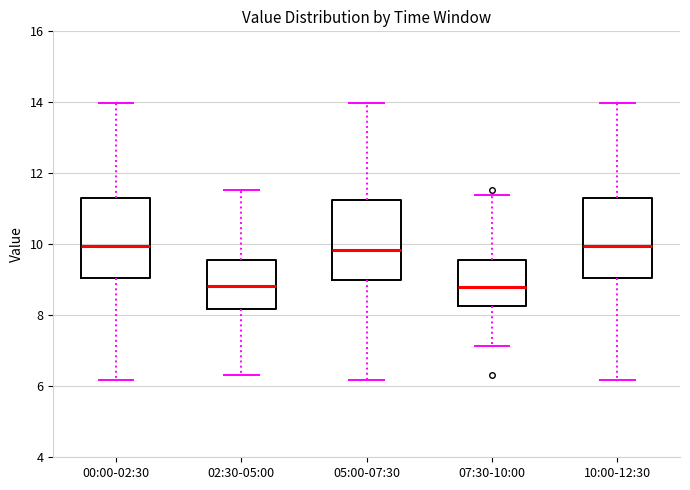

Reading left to right, read every box against the y-axis: the position of its median line, the range the box covers, and the ends of its whiskers. The values are not printed on the chart, so give them approximately, as read against the axis.

00:00-02:30: median 10.0, box 9.0 to 11.4, whiskers 6.2 to 14.0
02:30-05:00: median 8.8, box 8.2 to 9.6, whiskers 6.4 to 11.6
05:00-07:30: median 9.8, box 9.0 to 11.2, whiskers 6.2 to 14.0
07:30-10:00: median 8.8, box 8.2 to 9.6, whiskers 7.2 to 11.4
10:00-12:30: median 10.0, box 9.0 to 11.4, whiskers 6.2 to 14.0